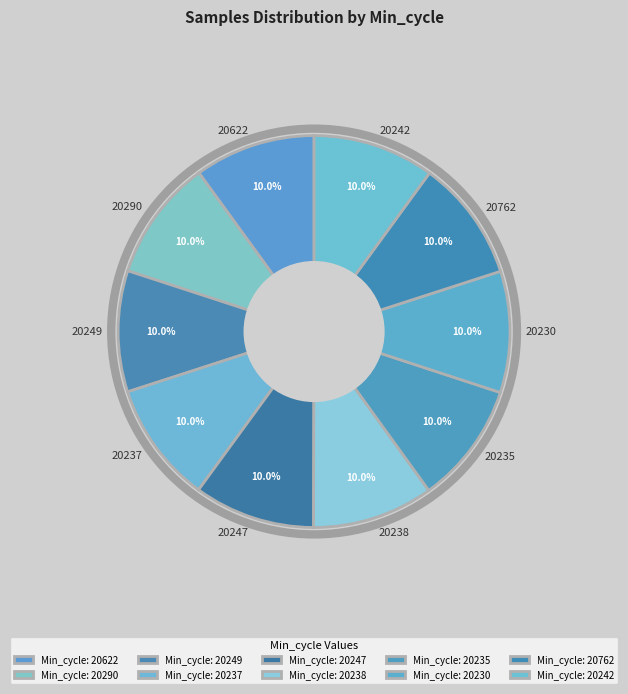

What percentage is the 20762 slice, to the nearest percent?

10%